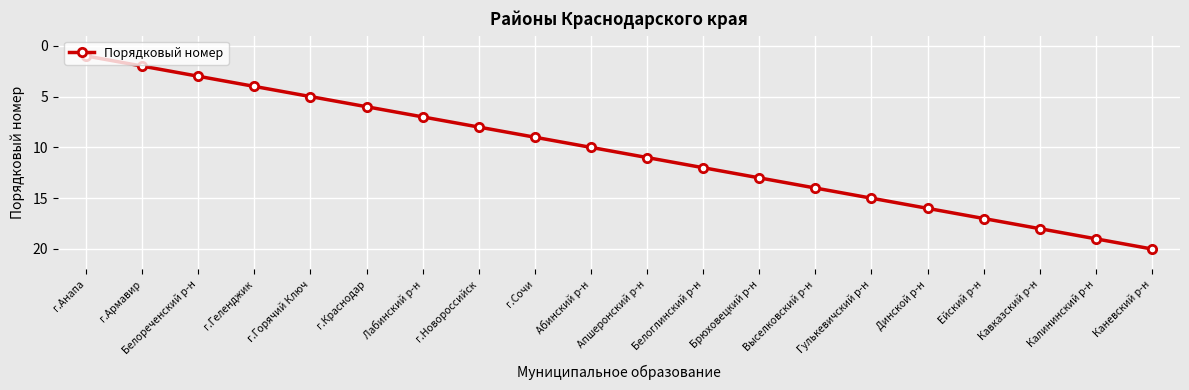

What is the value of the 1st point from the left?

1